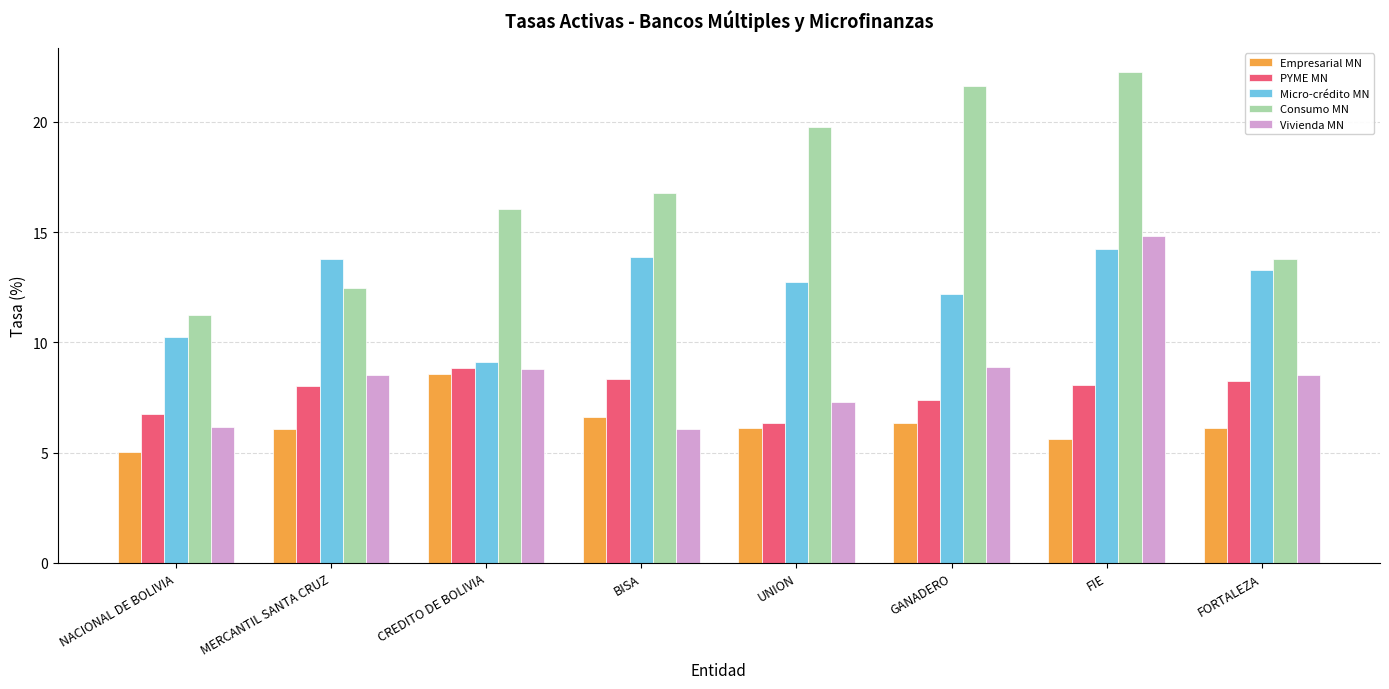

Is it true that Vivienda MN equals 8.5 at MERCANTIL SANTA CRUZ?

True